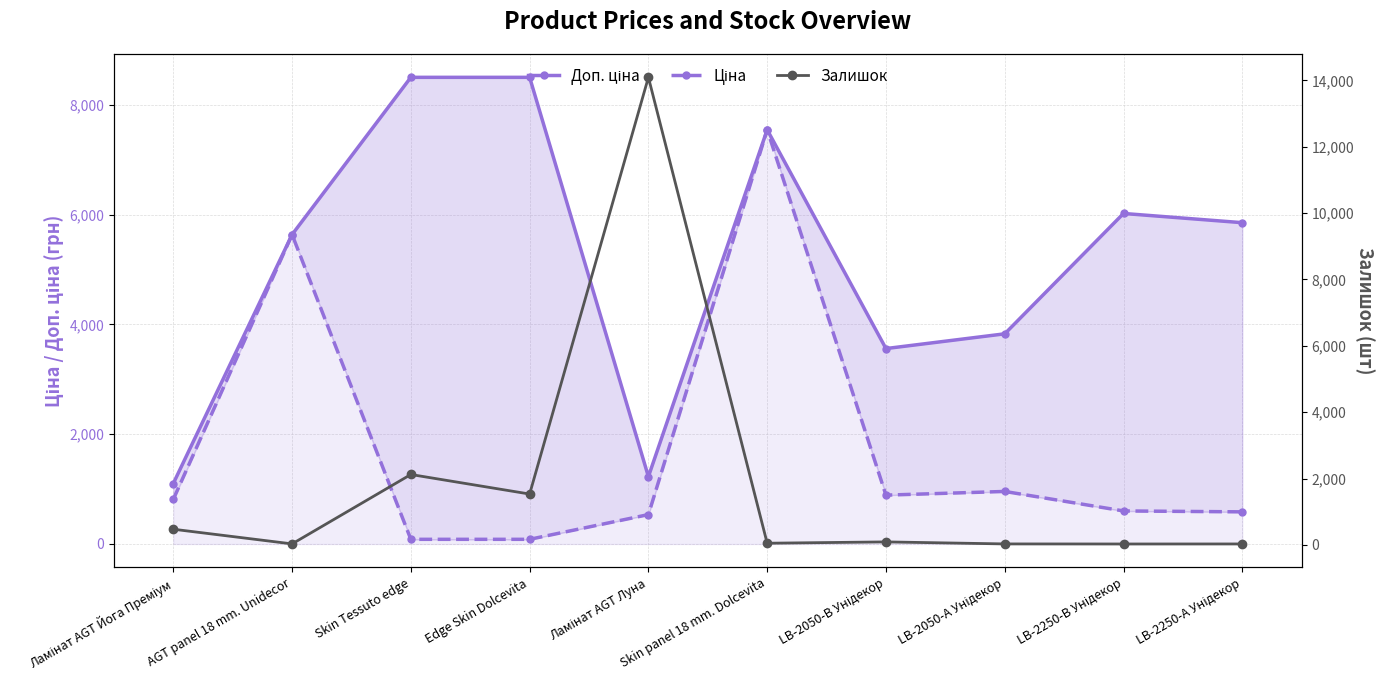

How many lines are shown in the chart?

3